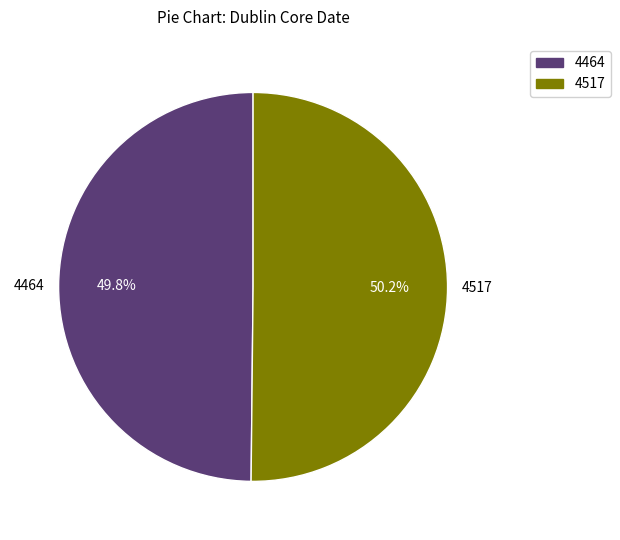

What is the ratio of the value at 4517 to the value at 4464?

1.0